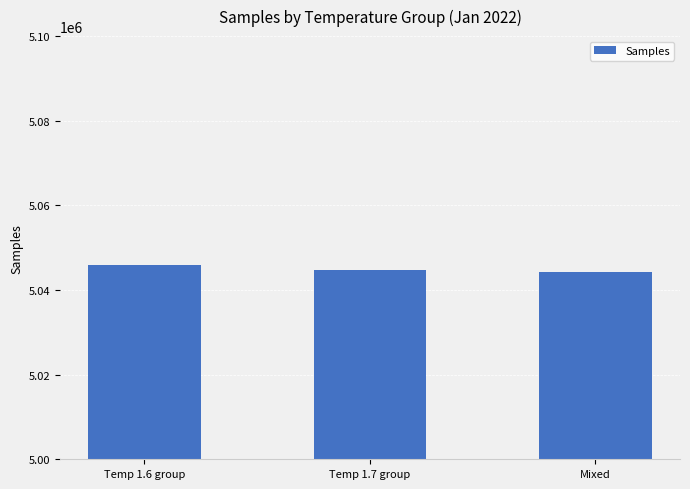

The chart shows a value of 5044340 at Mixed. True or false?

True